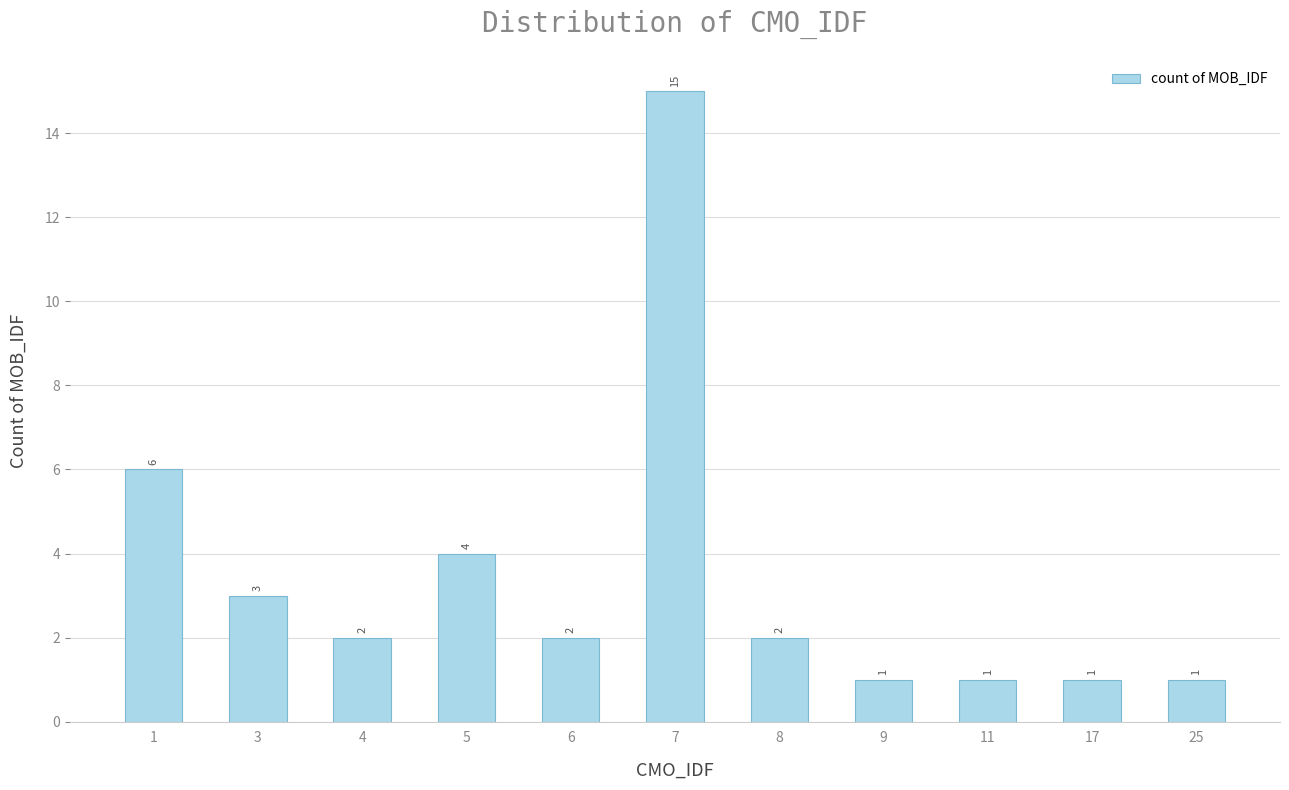

Between 5 and 11, which is larger?

5